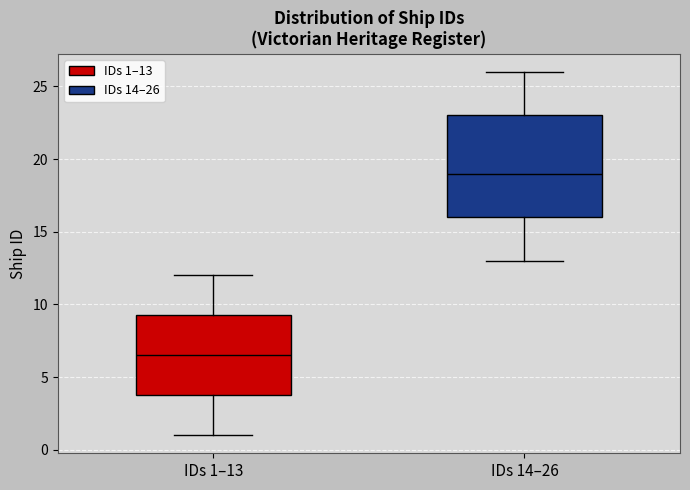

Which box is the tallest, from its lower edge to its upper edge?

IDs 14–26